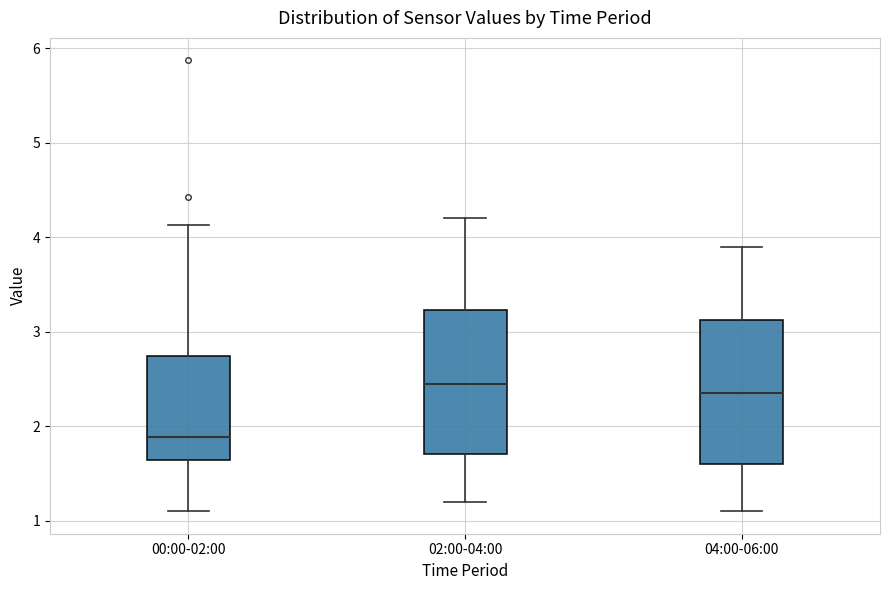

Reading left to right, read every box against the y-axis: the position of its median line, the range the box covers, and the ends of its whiskers. The values are not printed on the chart, so give them approximately, as read against the axis.

00:00-02:00: median 1.9, box 1.6 to 2.7, whiskers 1.1 to 4.1
02:00-04:00: median 2.5, box 1.7 to 3.2, whiskers 1.2 to 4.2
04:00-06:00: median 2.4, box 1.6 to 3.1, whiskers 1.1 to 3.9